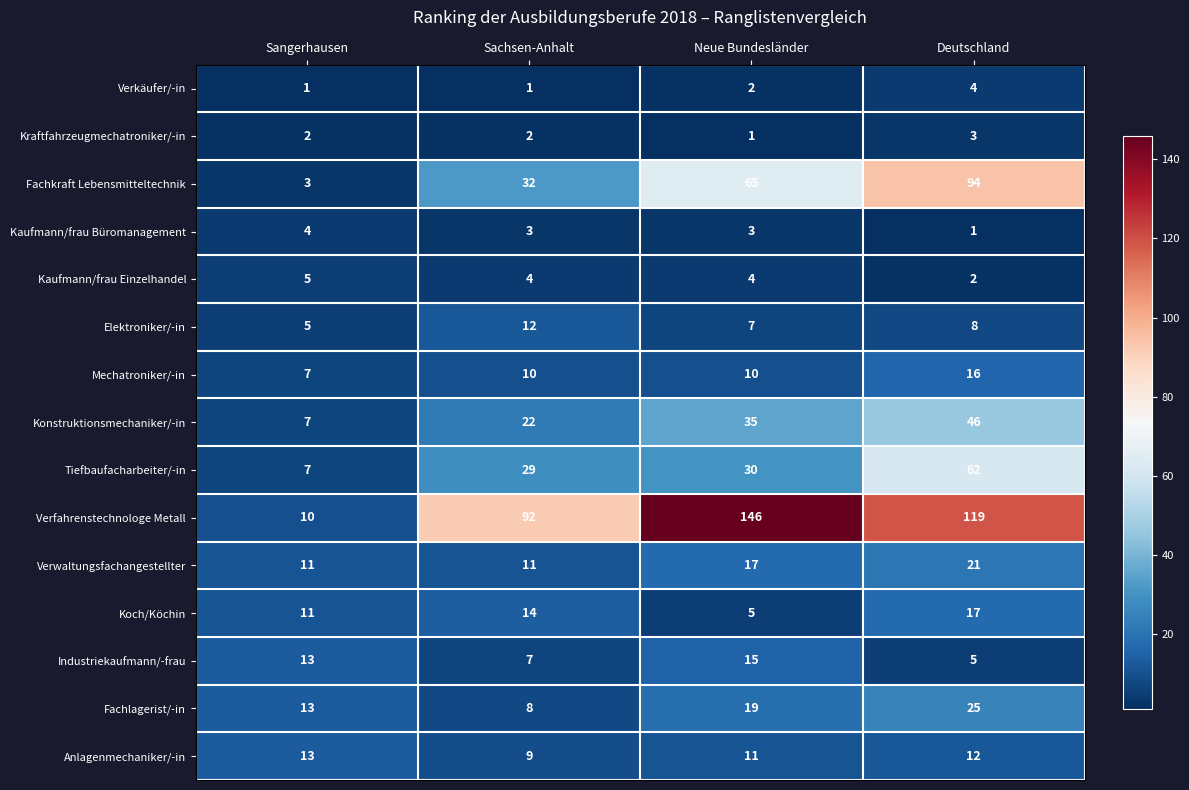

At how many categories does at least one series exceed 69?

3